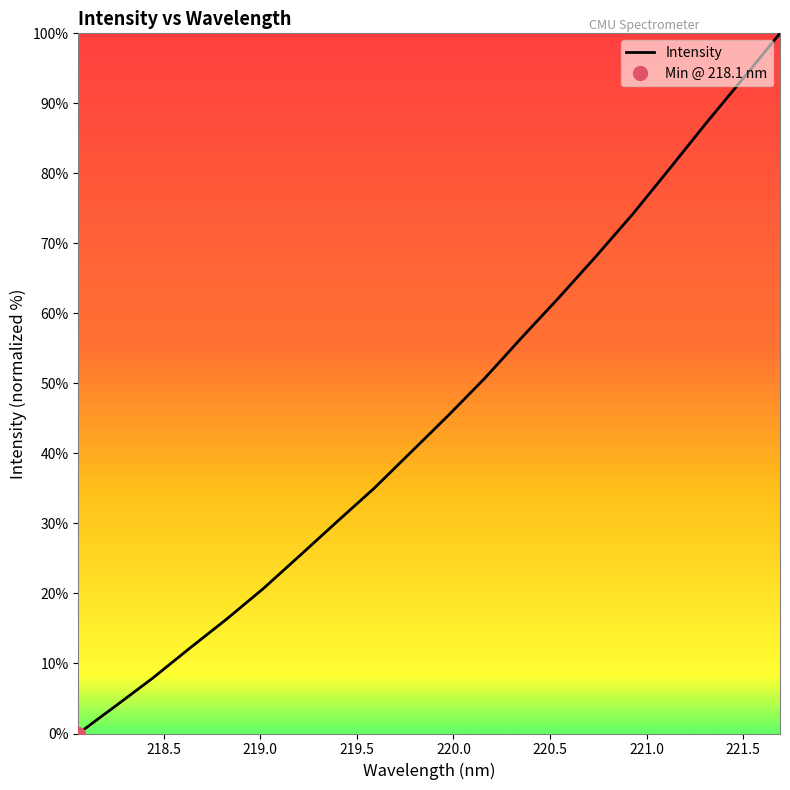

True or false: there are more than 1 points higher than both neighbors.

False